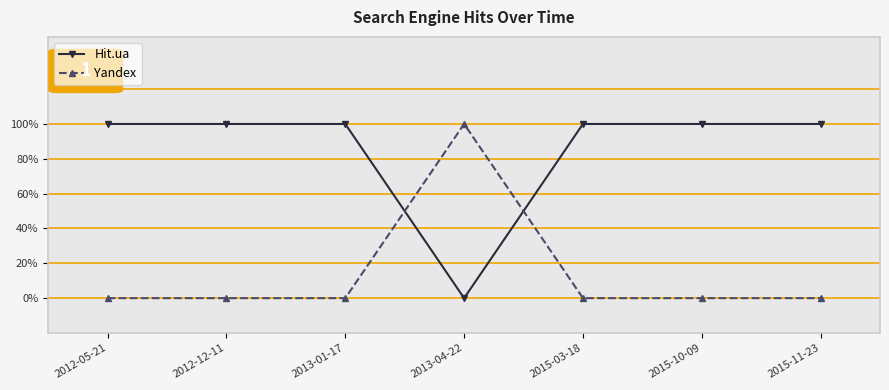

Is the value of Hit.ua at 2012-12-11 greater than the value of Yandex at 2012-05-21?

Yes